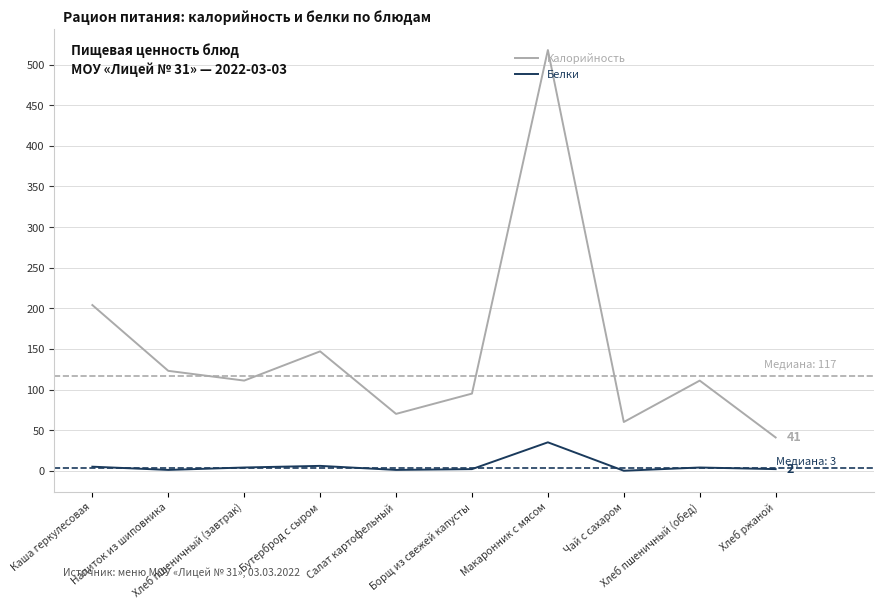

List the series in order of their overall mean, lowest first.

Белки, Калорийность